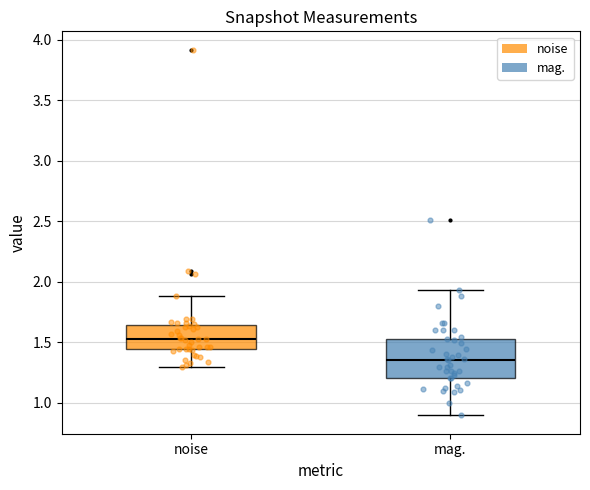

Reading left to right, transcribe this box plot: for each box, give where its median line is, the range the box spans, and where its two whiskers end, as read against the y-axis. The values are not printed on the chart, so give them approximately, as read against the axis.

noise: median 1.55, box 1.45 to 1.65, whiskers 1.30 to 1.90
mag.: median 1.35, box 1.20 to 1.55, whiskers 0.90 to 1.95